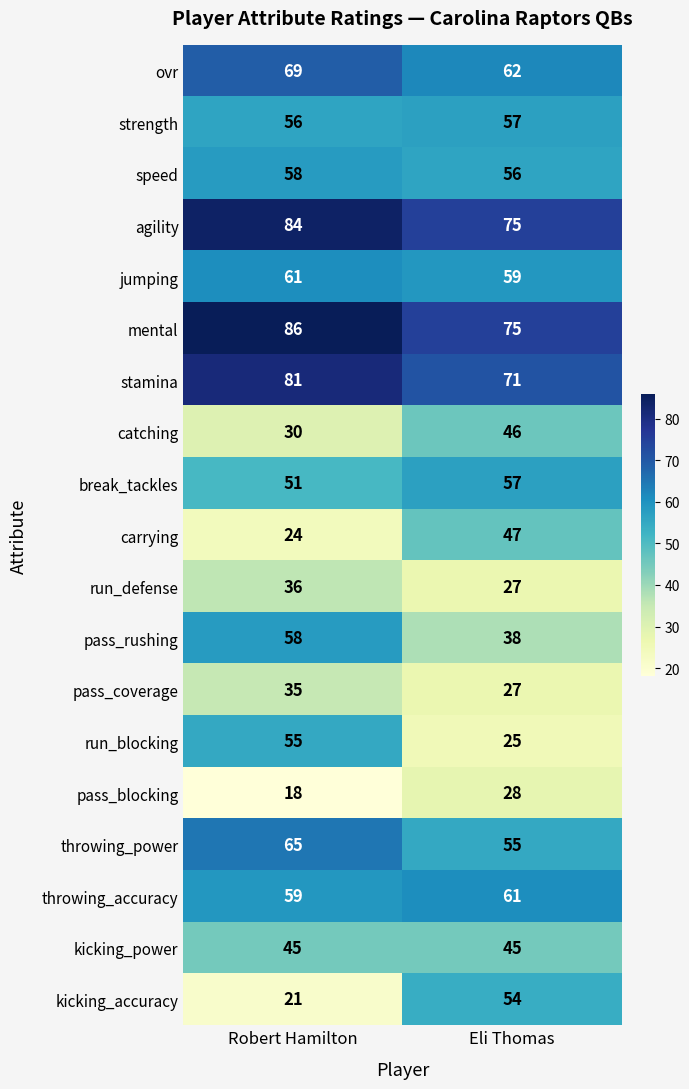

Which series changed the most between Robert Hamilton and Eli Thomas?

kicking_accuracy